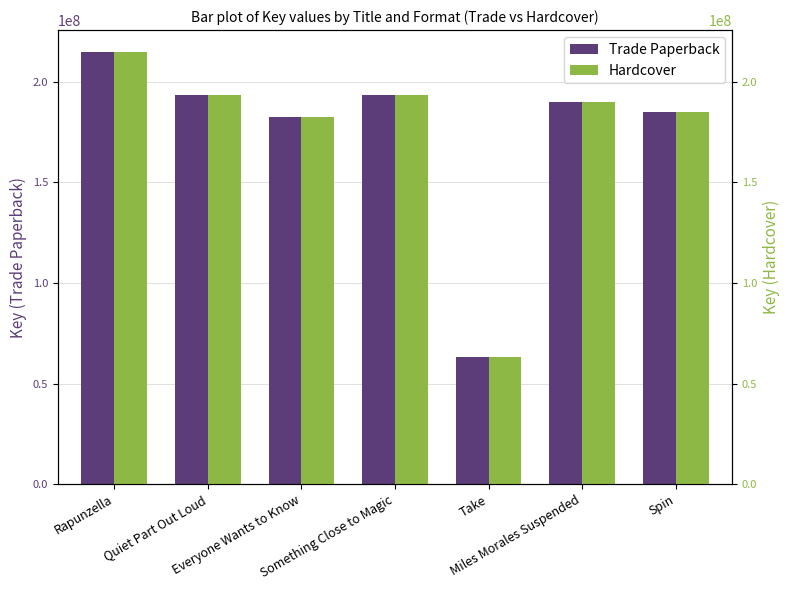

True or false: Trade Paperback has a value of 273156781 at Everyone Wants to Know.

False